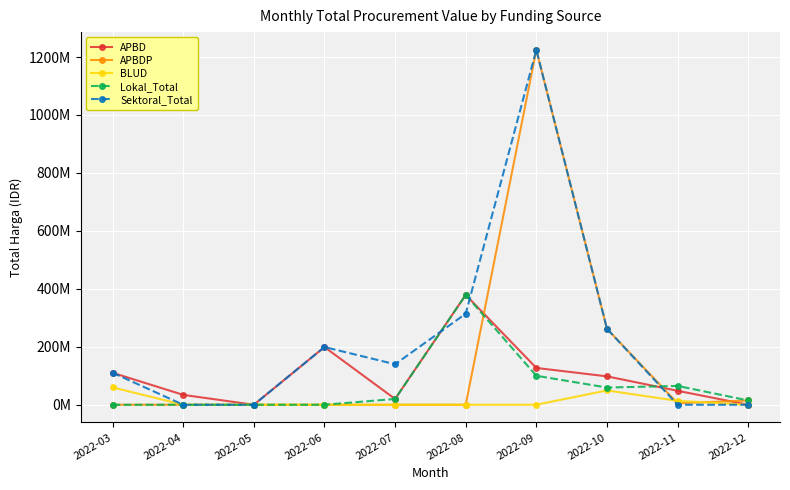

Does the chart have visible grid lines?

Yes